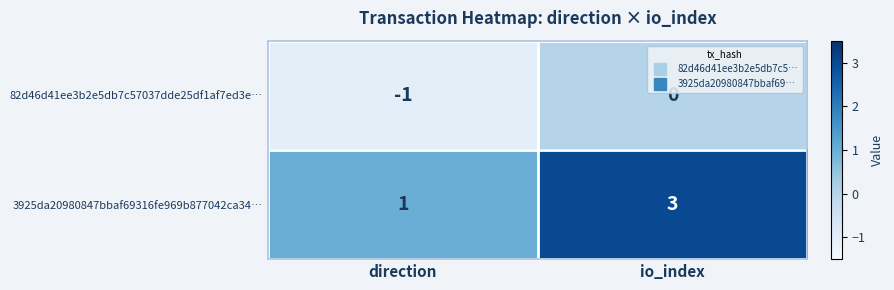

What is the spread (max minus min) of values at io_index?

3